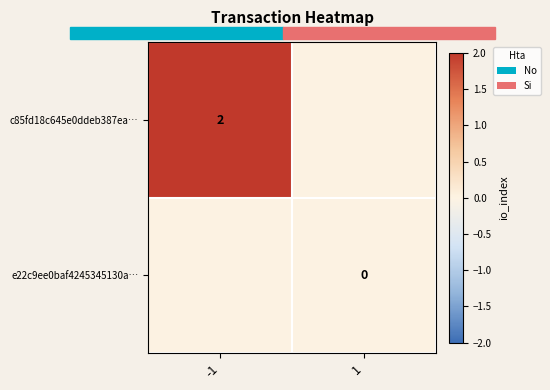

Is it true that c85fd18c645e0ddeb387ea… equals 3 at -1?

False